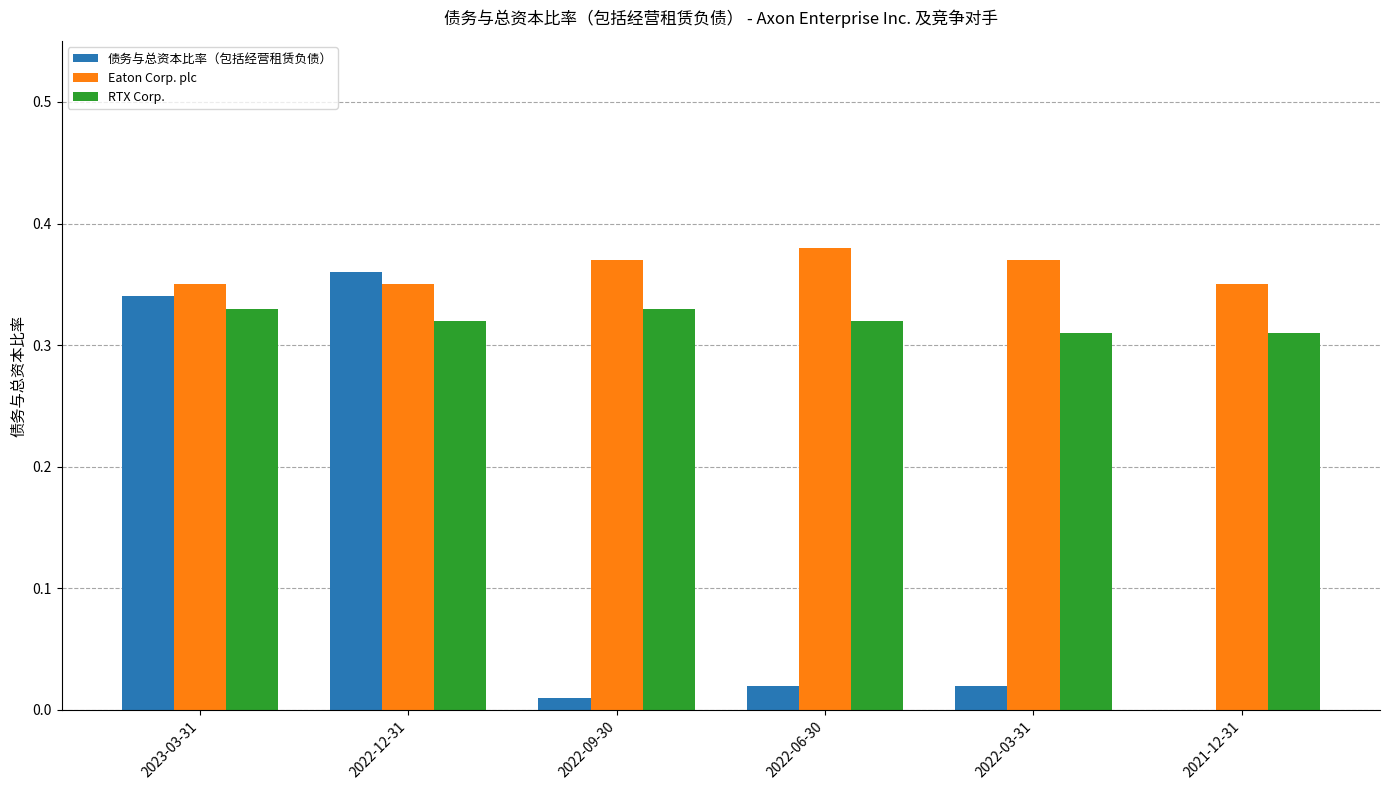

What are all the series names shown in the legend?

债务与总资本比率（包括经营租赁负债）, Eaton Corp. plc, RTX Corp.